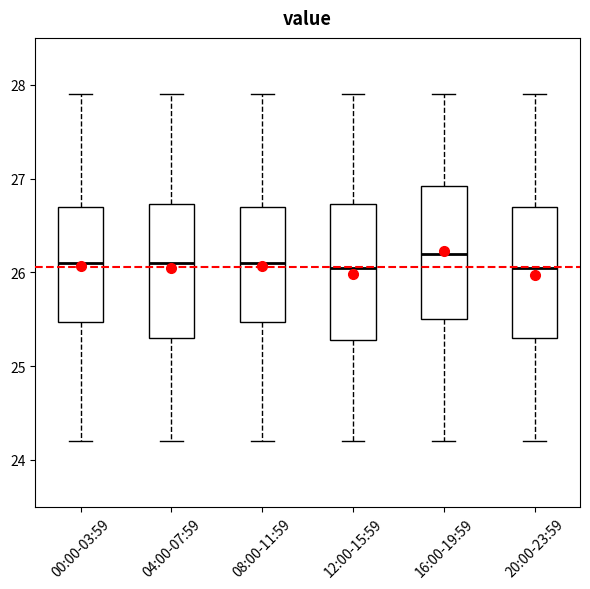

Reading left to right, transcribe this box plot: for each box, give where its median line is, the range the box spans, and where its two whiskers end, as read against the y-axis. The values are not printed on the chart, so give them approximately, as read against the axis.

00:00-03:59: median 26.1, box 25.5 to 26.7, whiskers 24.2 to 27.9
04:00-07:59: median 26.1, box 25.3 to 26.7, whiskers 24.2 to 27.9
08:00-11:59: median 26.1, box 25.5 to 26.7, whiskers 24.2 to 27.9
12:00-15:59: median 26.1, box 25.3 to 26.7, whiskers 24.2 to 27.9
16:00-19:59: median 26.2, box 25.5 to 26.9, whiskers 24.2 to 27.9
20:00-23:59: median 26.1, box 25.3 to 26.7, whiskers 24.2 to 27.9